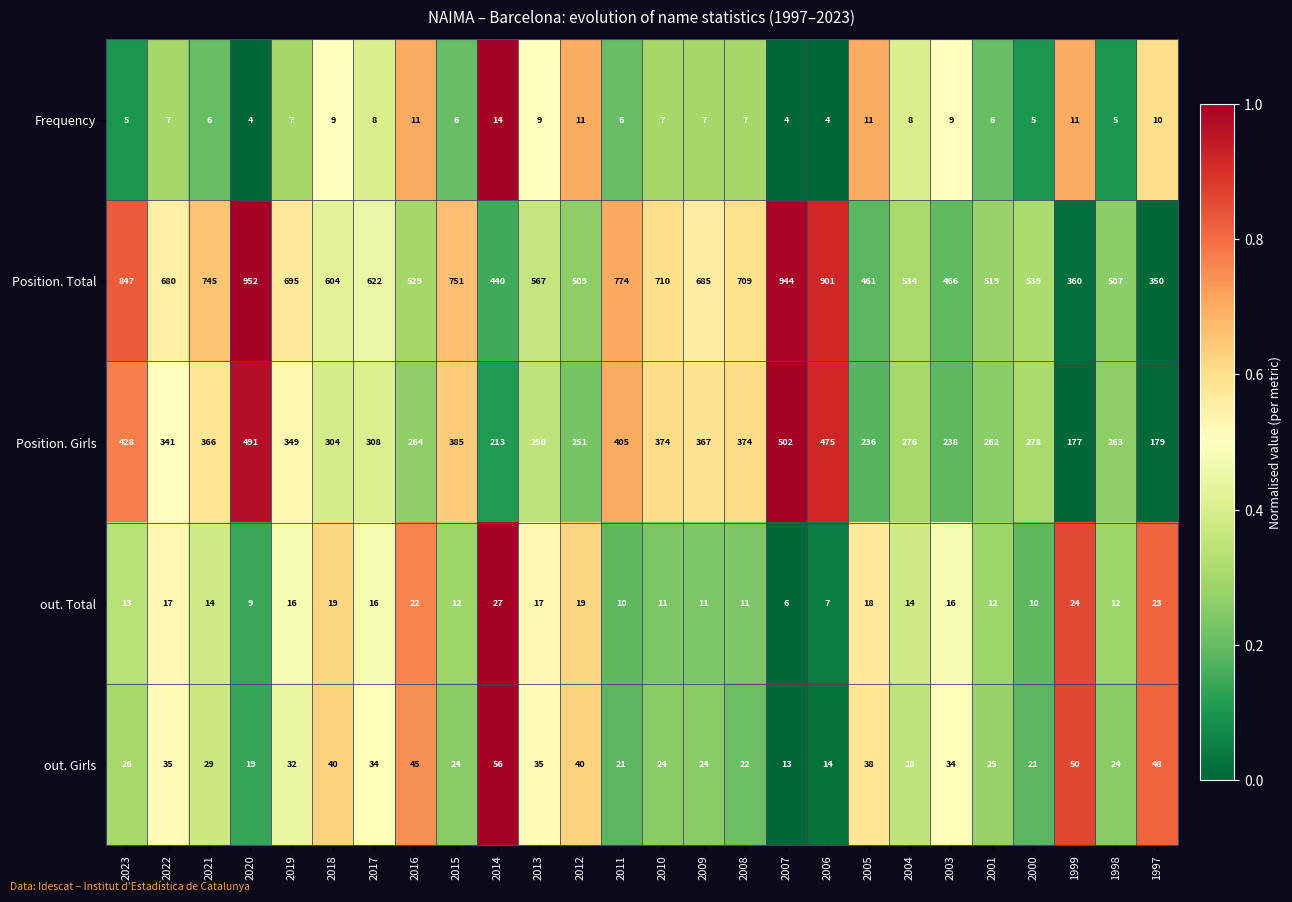

True or false: out. Girls has a value of 24 at 2010.

True